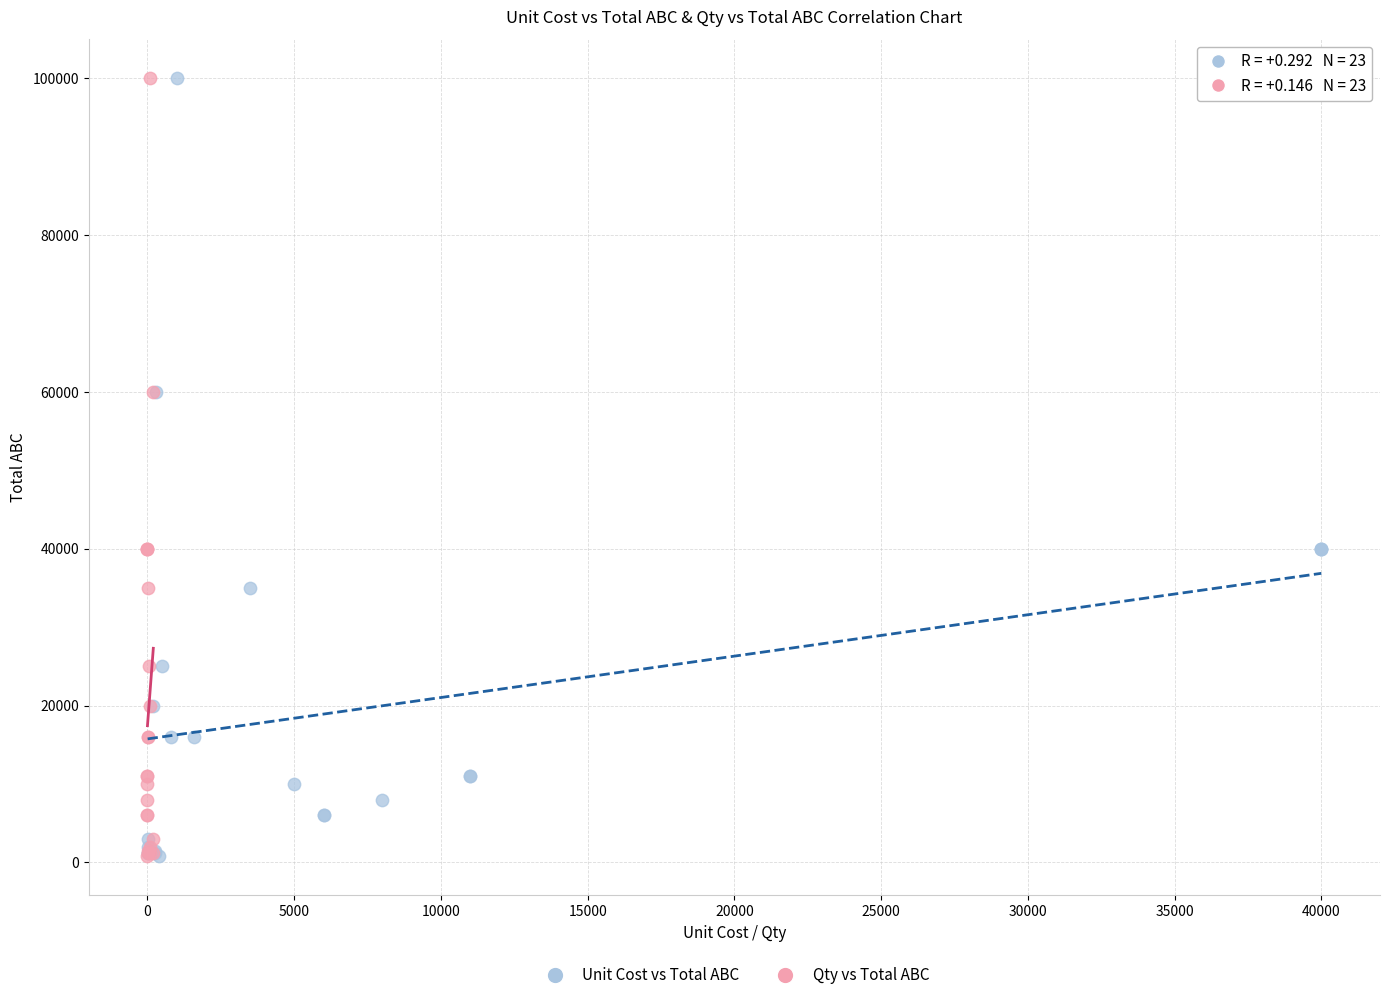

What are all the series names shown in the legend?

Unit Cost vs Total ABC, Qty vs Total ABC